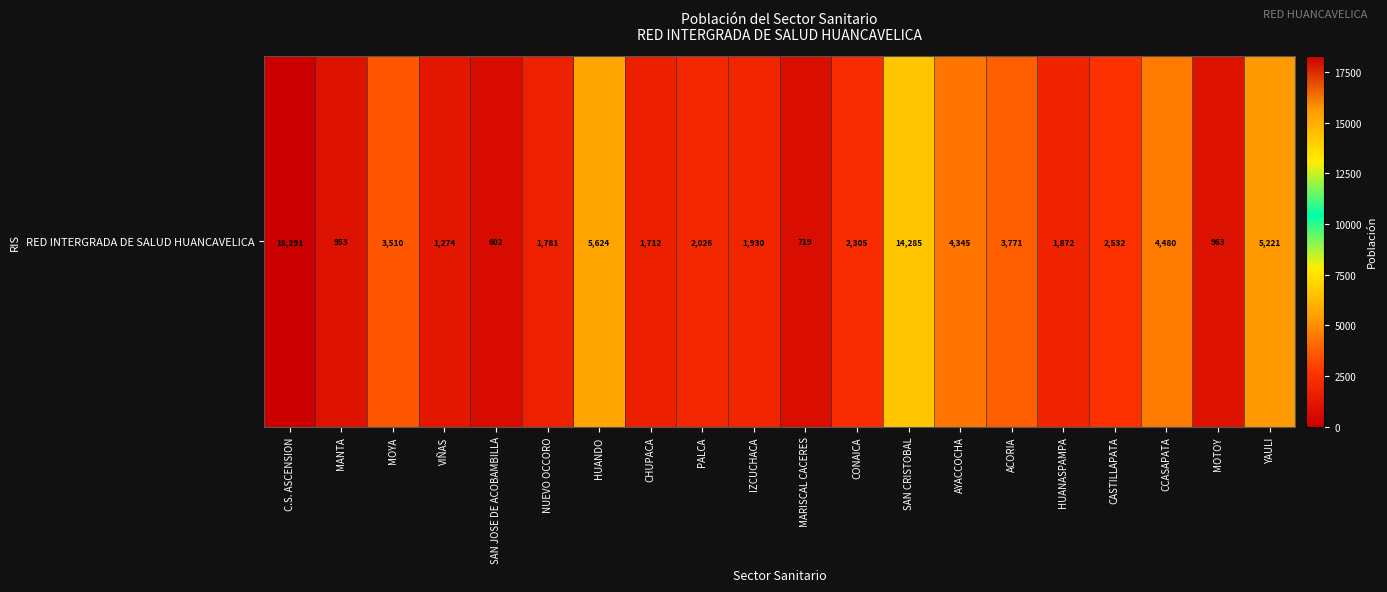

The chart shows a value of 405 at MOTOY. True or false?

False